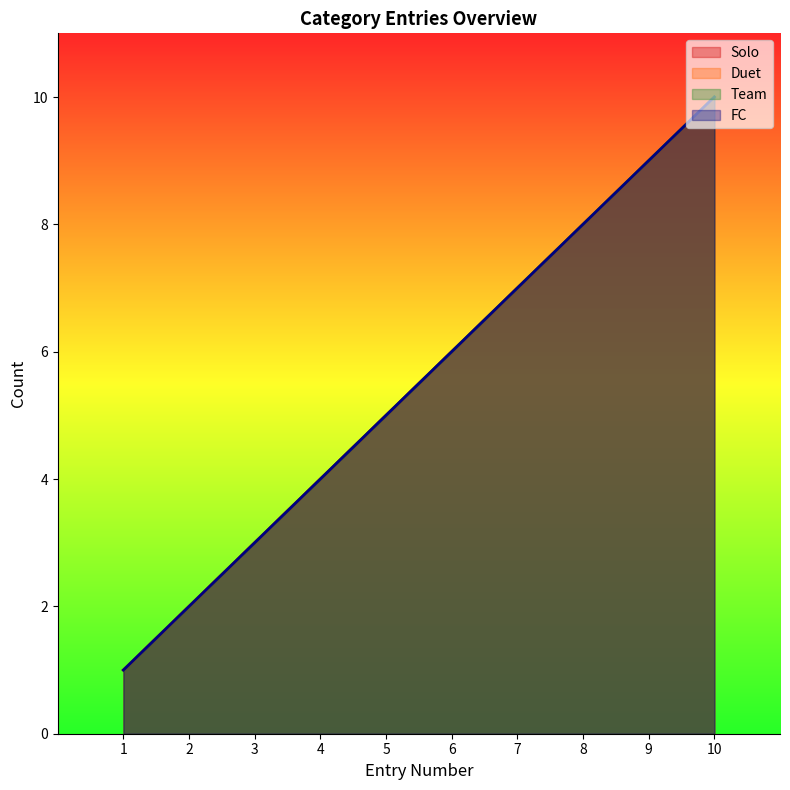

What is the difference between the maximum and minimum values in the Team series?

9